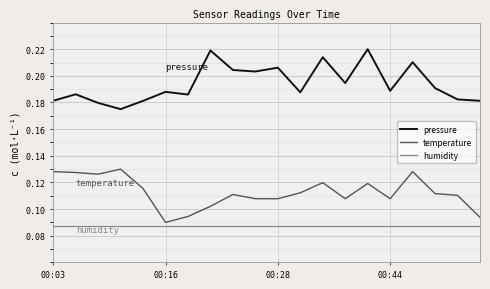

Rank the series by their maximum value, from highest to lowest.

pressure, temperature, humidity